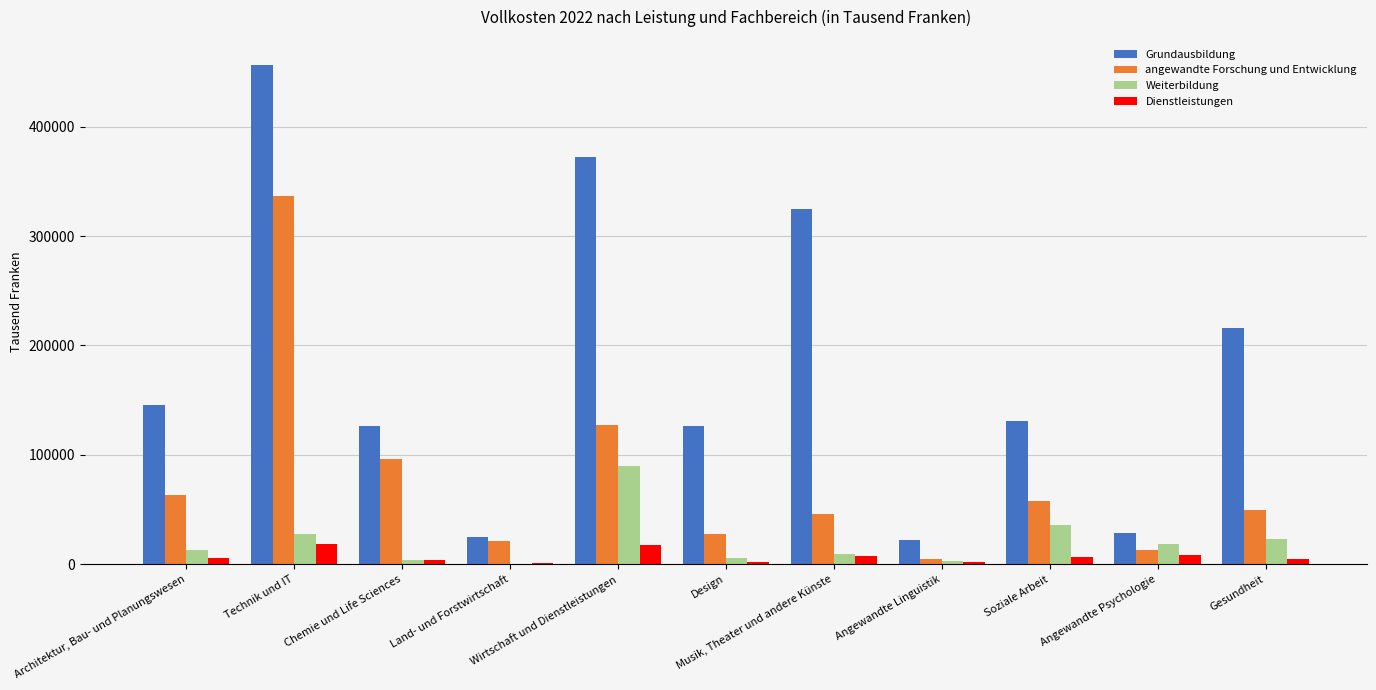

What is the maximum value shown in the chart?

456531.8